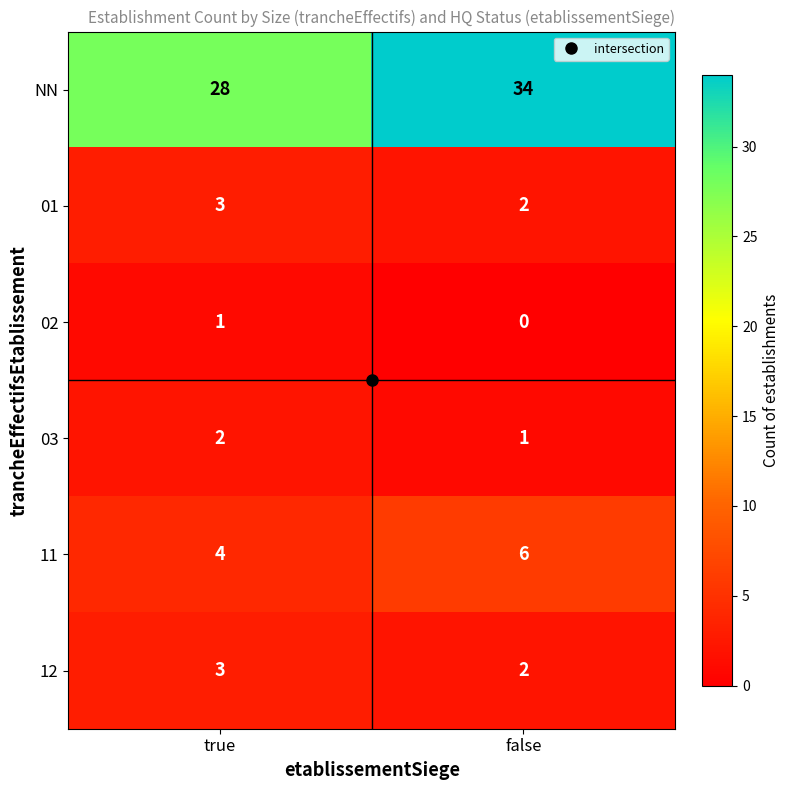

Is it true that 11 equals 4 at true?

True